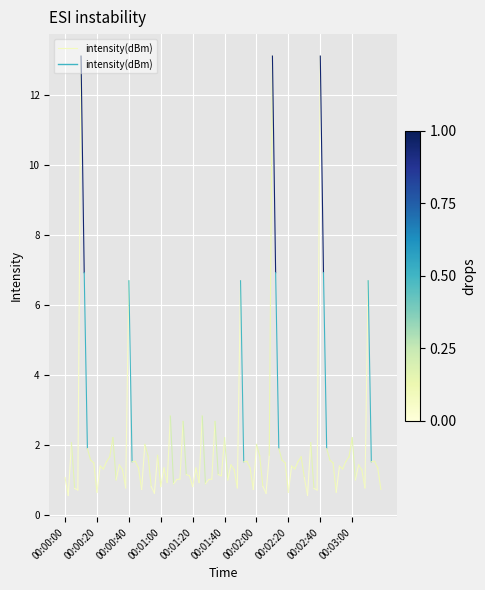

Which label corresponds to the smallest value in the chart?

00:00:20